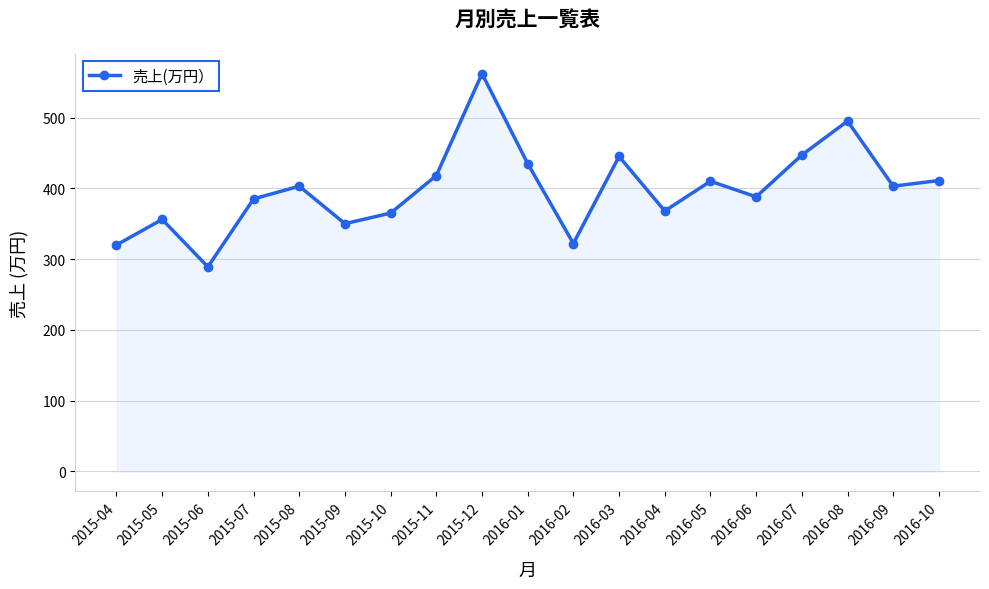

True or false: the data has more than 0 interior local peaks.

True